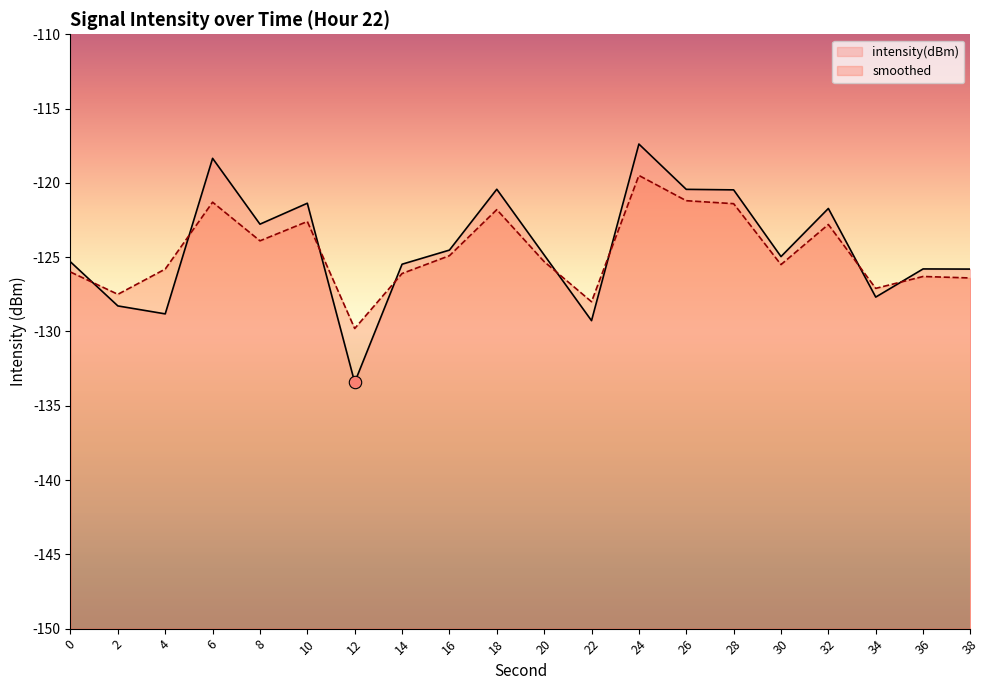

What is the total value across all series at 16?

-249.4